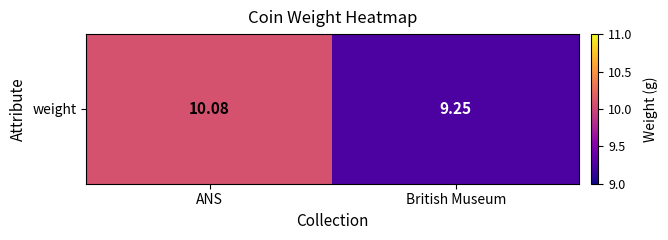

Approximately how many times larger is the value at ANS compared to British Museum?

1.1